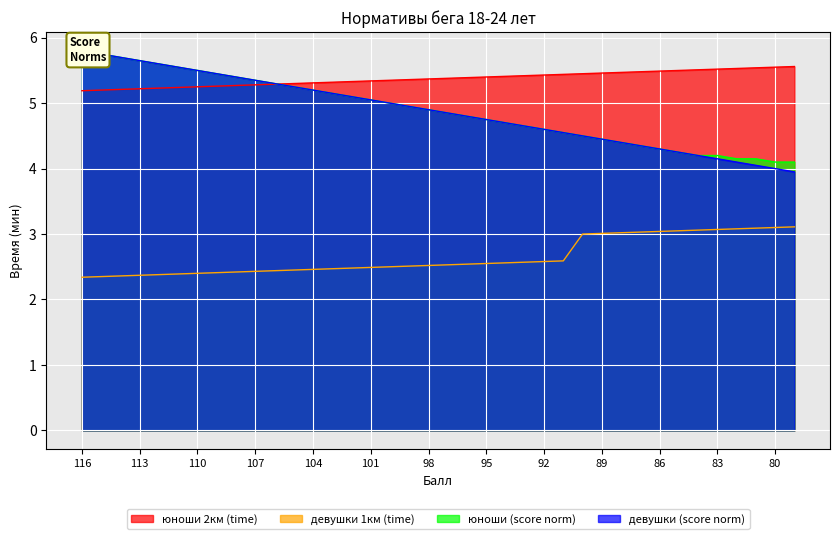

Which series has the largest range (max minus min)?

девушки (score)